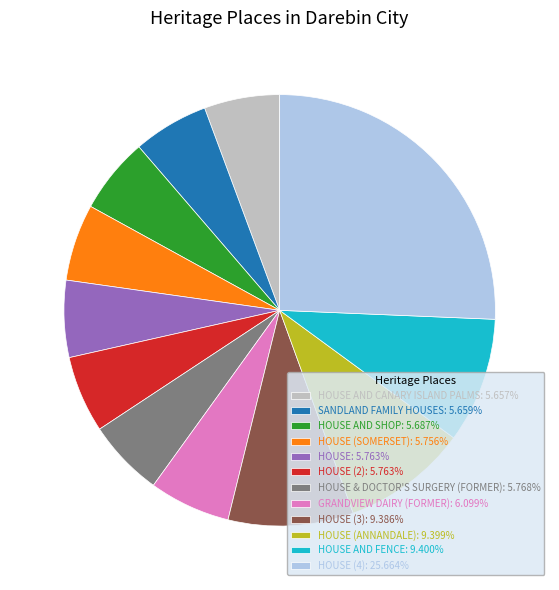

Does HOUSE (2): 5.763% account for over 50% of the chart?

No